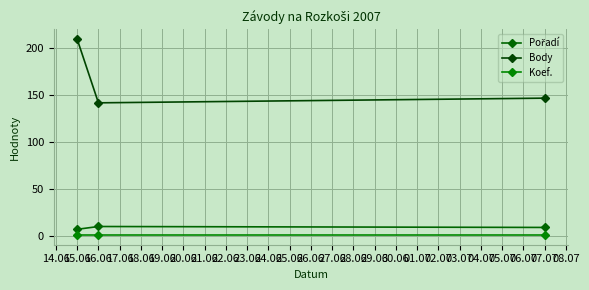

What is the greatest value displayed?

210